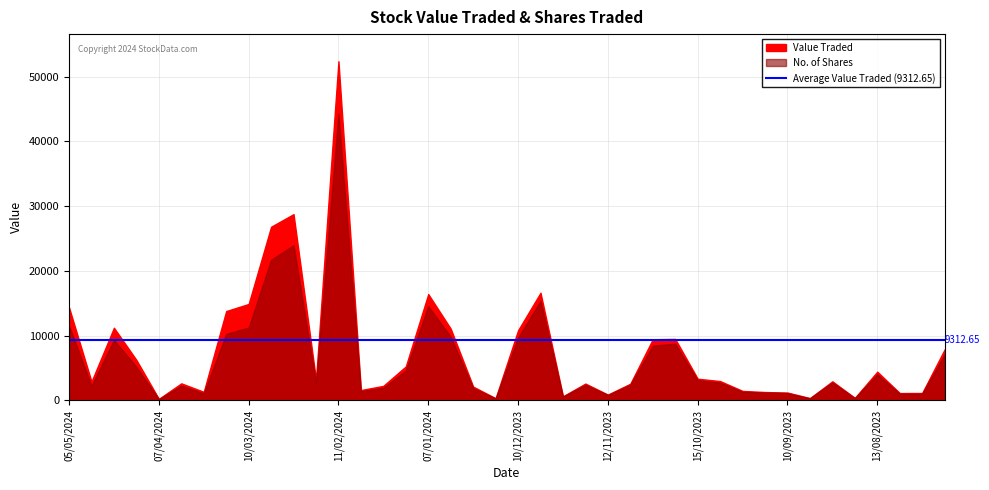

Reading left to right, list all the values displayed in this chart.

Value Traded: 14361	2917	11226	6257	242	2644	1333	13800	14898	26818	28762	3199	52363	1609	2253	5260	16425	11081	2137	351	10831	16629	643	2609	904	2585	9452	9500	3357	2995	1473	1304	1222	365	2954	399	4443	1147	1156	7884
No. of Shares: 11535	2282	9343	5195	210	2299	1100	10273	11261	21712	23971	2718	44265	1433	1959	4635	14563	9833	1908	313	9716	15368	601	2425	859	2414	8469	8759	3137	2762	1353	1224	1135	335	2782	370	4042	1053	1050	7120